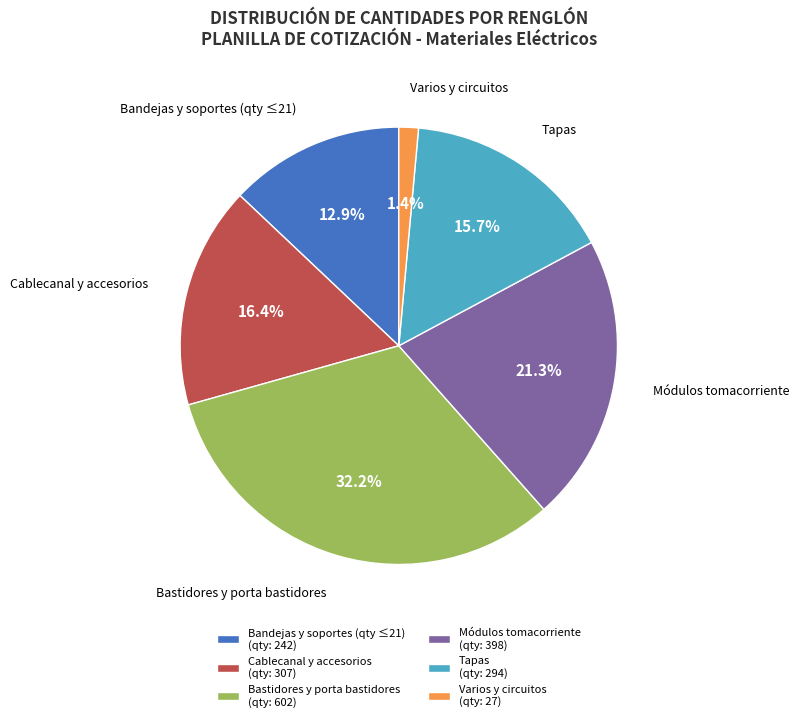

What portion of the pie excludes Varios y circuitos (qty: 27)?

98.6%